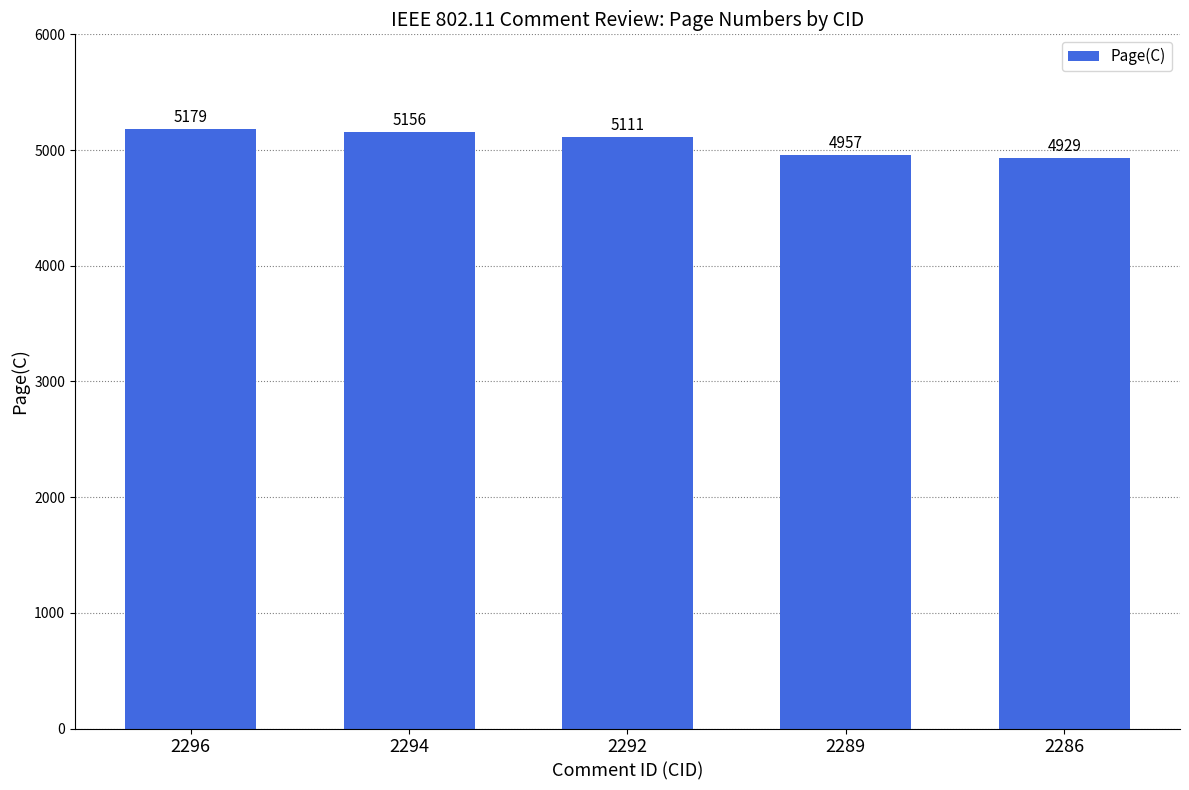

The value at 2296 is 7538. True or false?

False